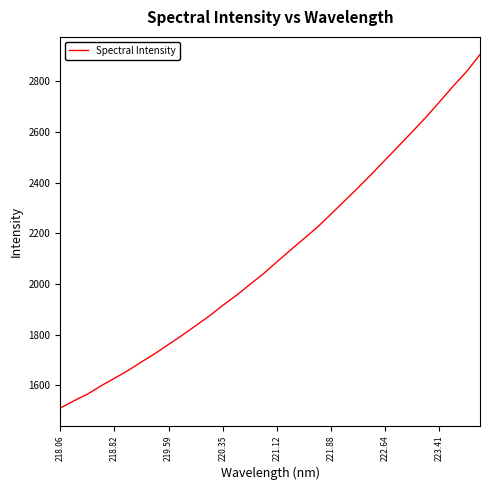

What is the maximum value shown in the chart?

2904.5